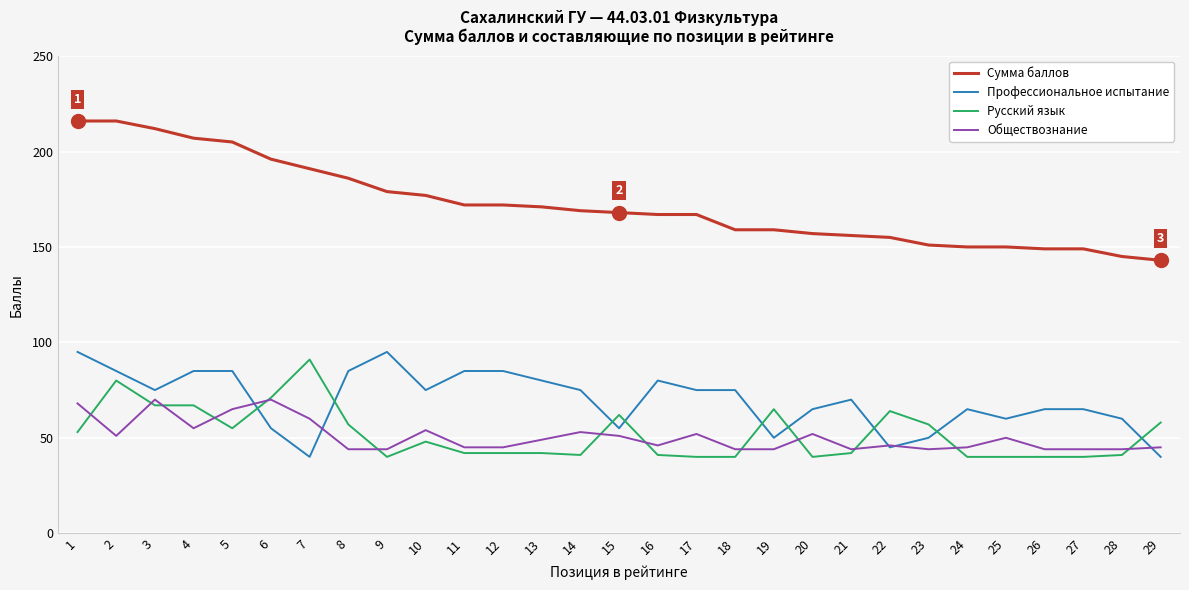

What is the minimum value for Профессиональное испытание?

40